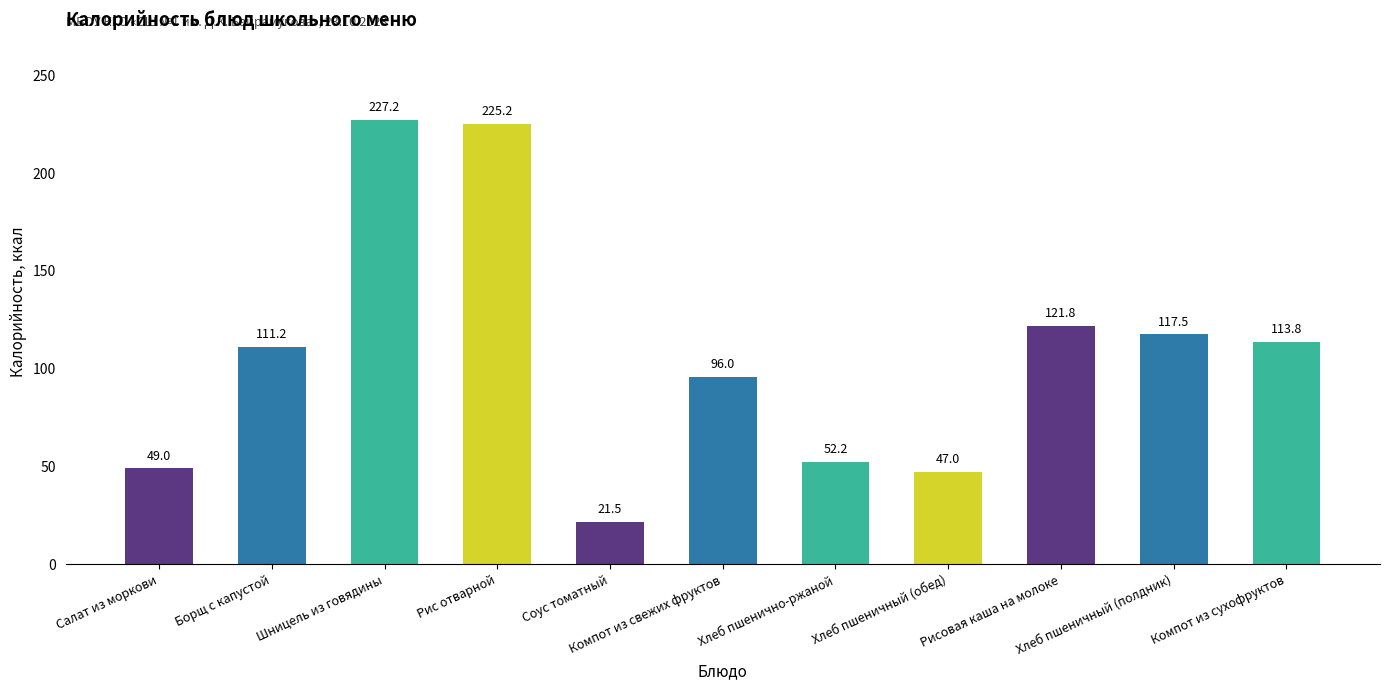

Read the value at Компот из сухофруктов.

113.8